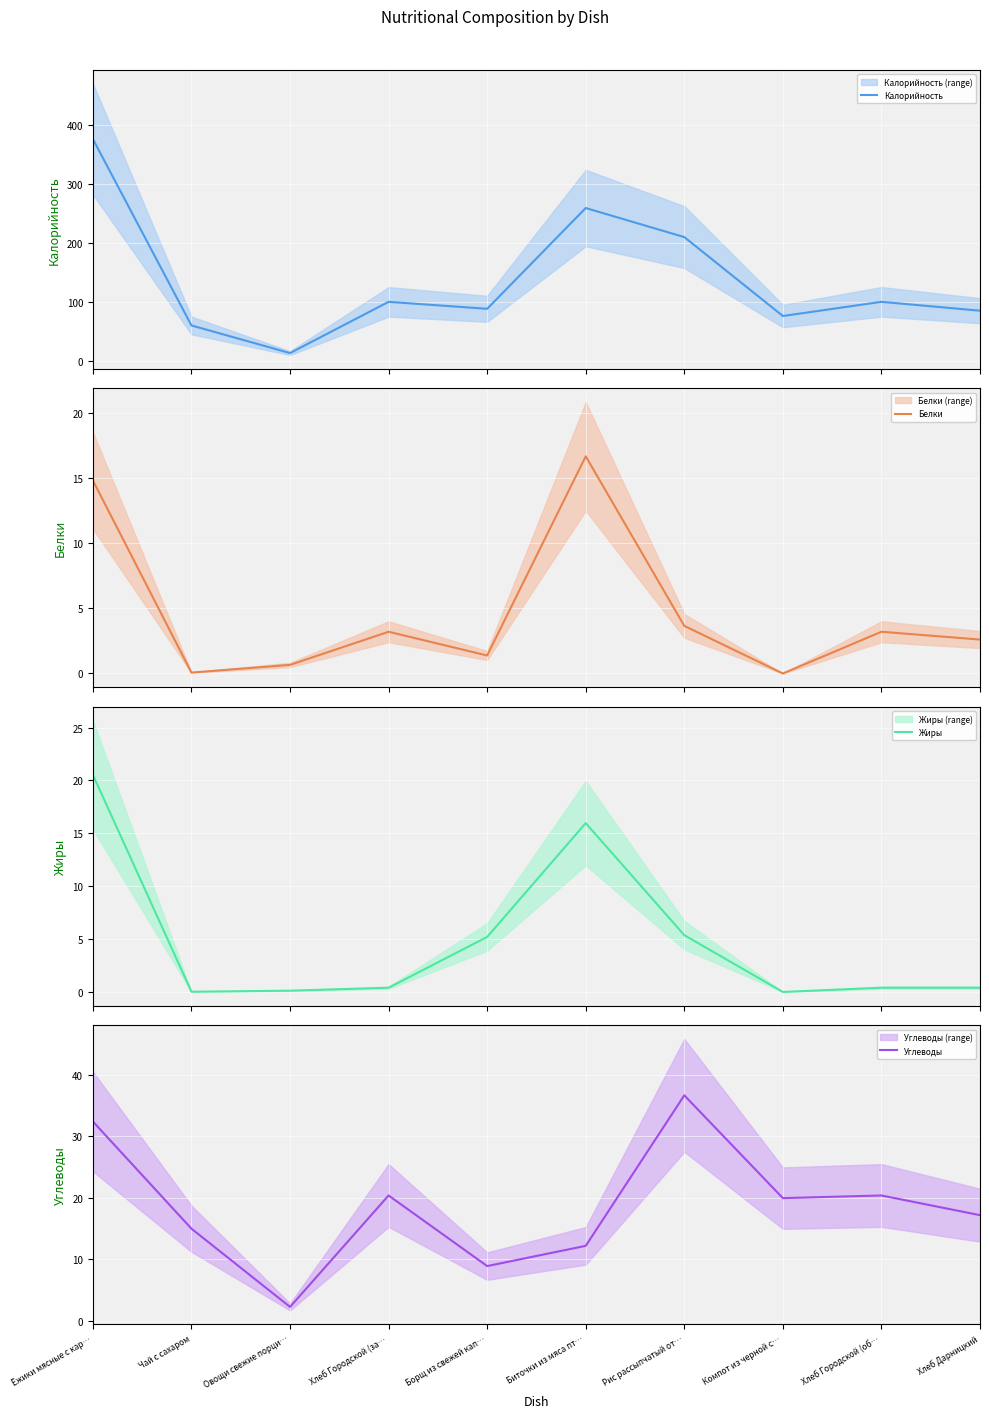

How many interior local peaks does the Жиры series have?

1